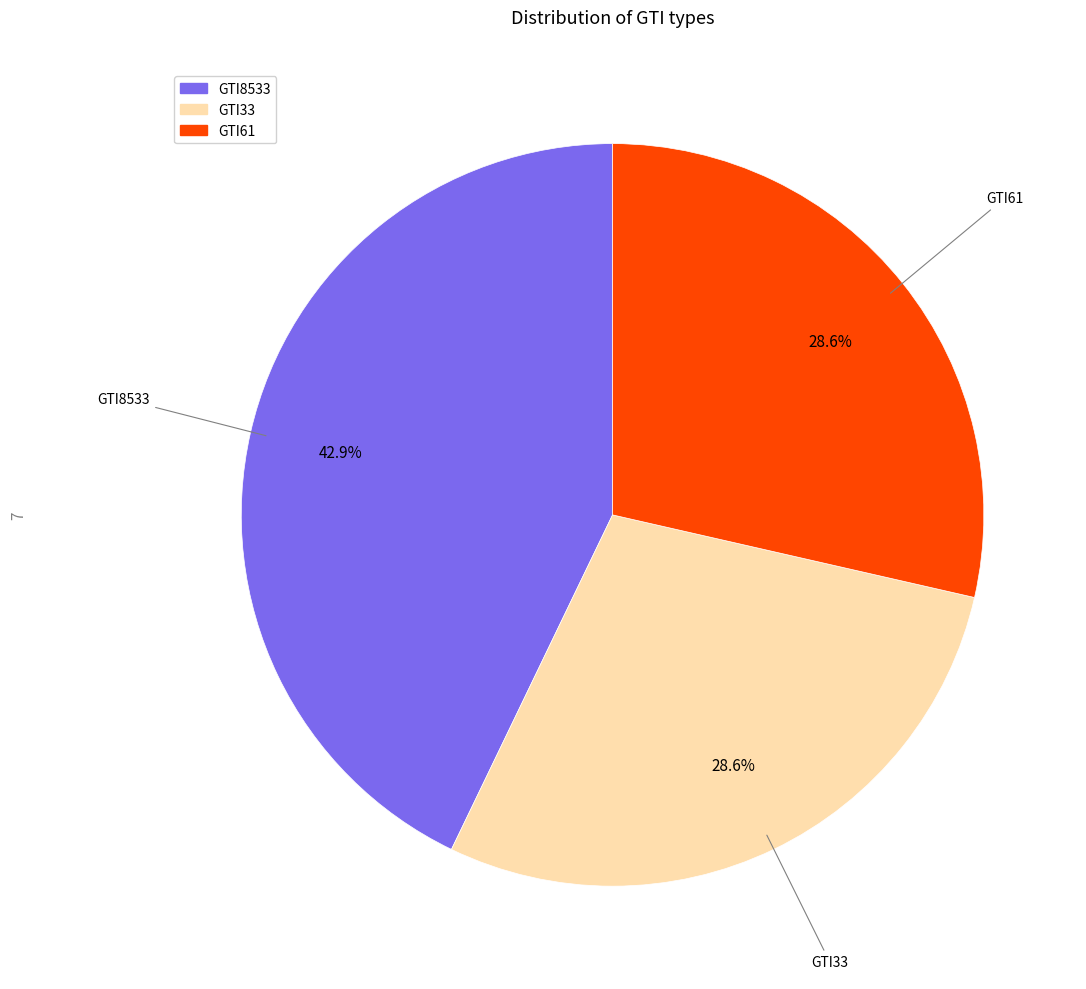

Does GTI8533 represent more than half of the total?

No